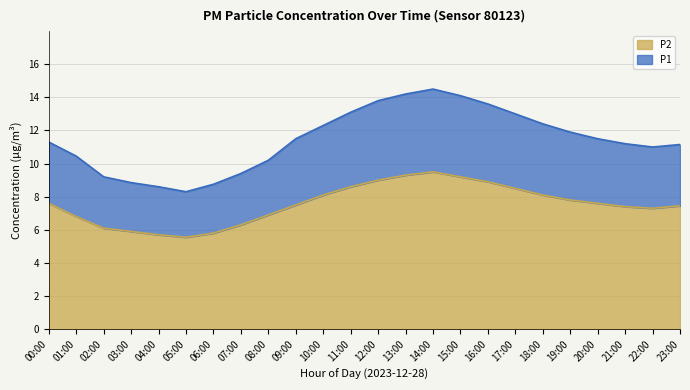

Which series changed the most between 00:00 and 15:00?

P1